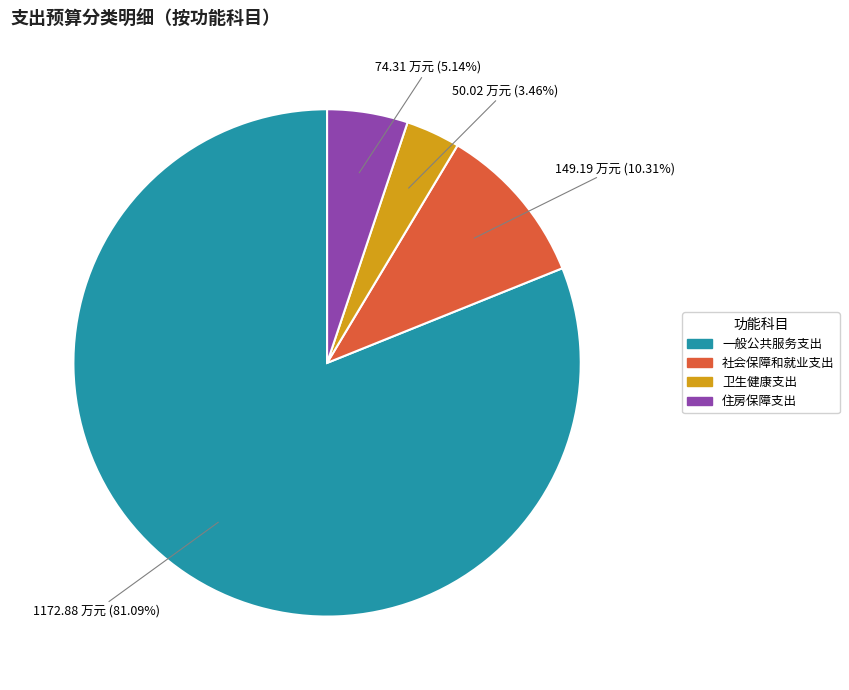

How much of the chart is everything except 卫生健康支出?

96.5%